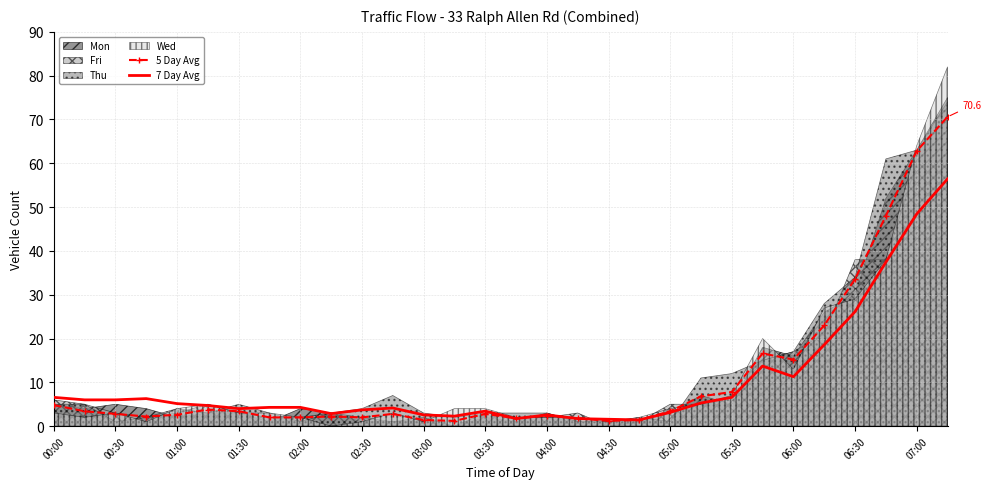

Is it true that 5 Day Avg equals 15.2 at 06:00?

True